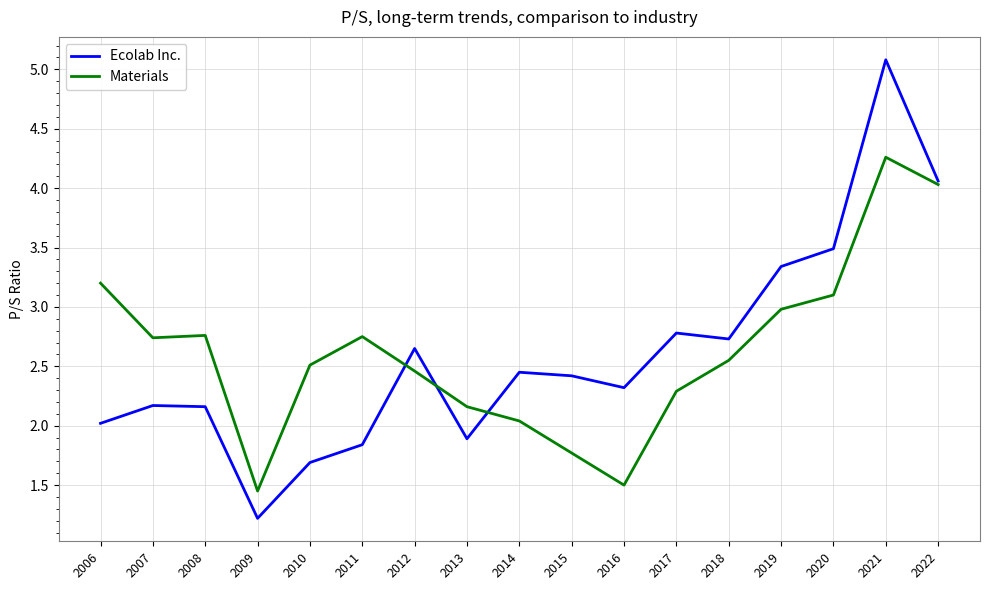

Between 2011 and 2018, which series saw the biggest shift?

Ecolab Inc.